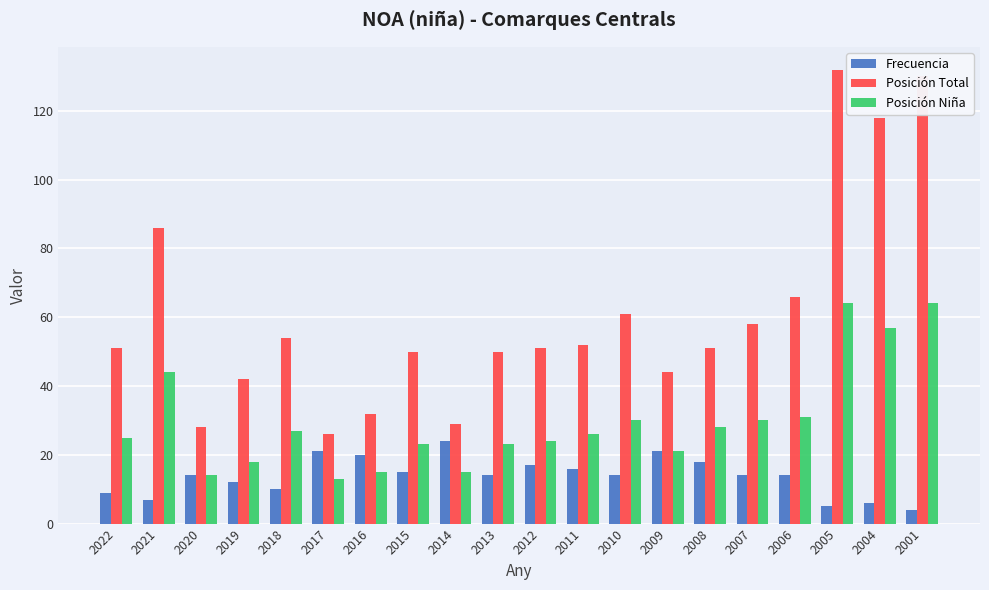

Reading left to right, transcribe all the data shown in this chart.

Frecuencia: 9	7	14	12	10	21	20	15	24	14	17	16	14	21	18	14	14	5	6	4
Posición Total: 51	86	28	42	54	26	32	50	29	50	51	52	61	44	51	58	66	132	118	130
Posición Niña: 25	44	14	18	27	13	15	23	15	23	24	26	30	21	28	30	31	64	57	64